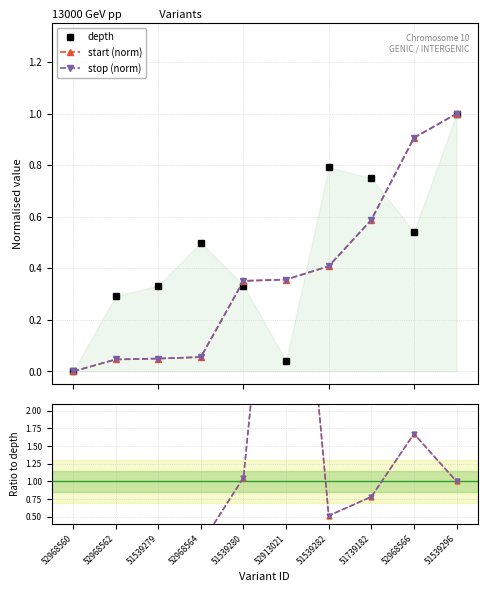

Does the chart have visible grid lines?

Yes